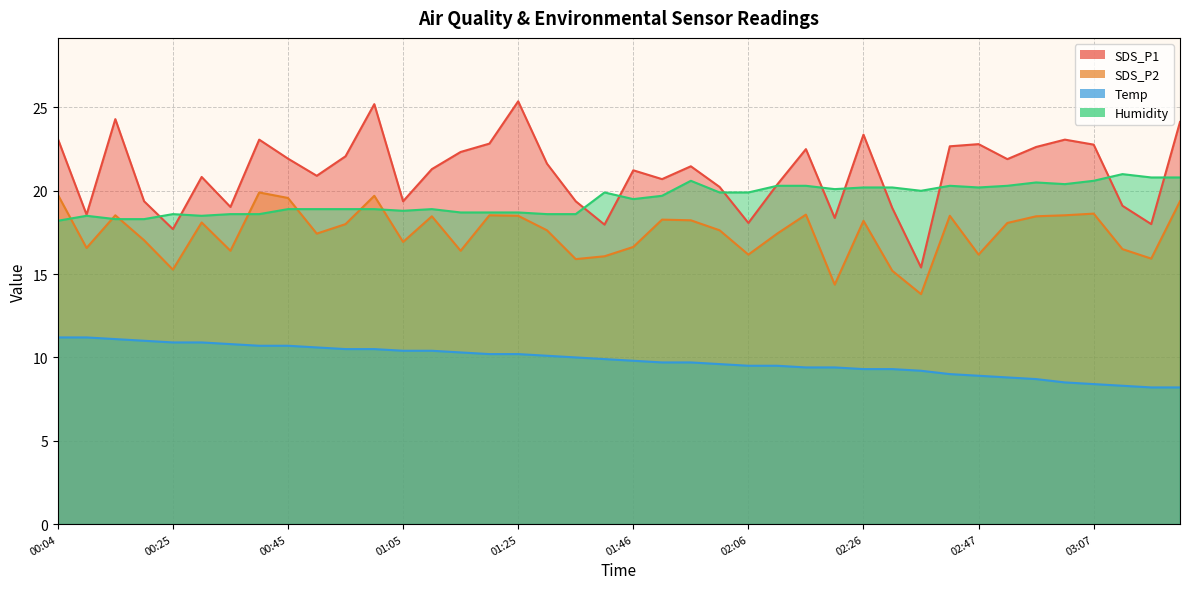

What is the difference between the highest and lowest values at 02:52?

13.1